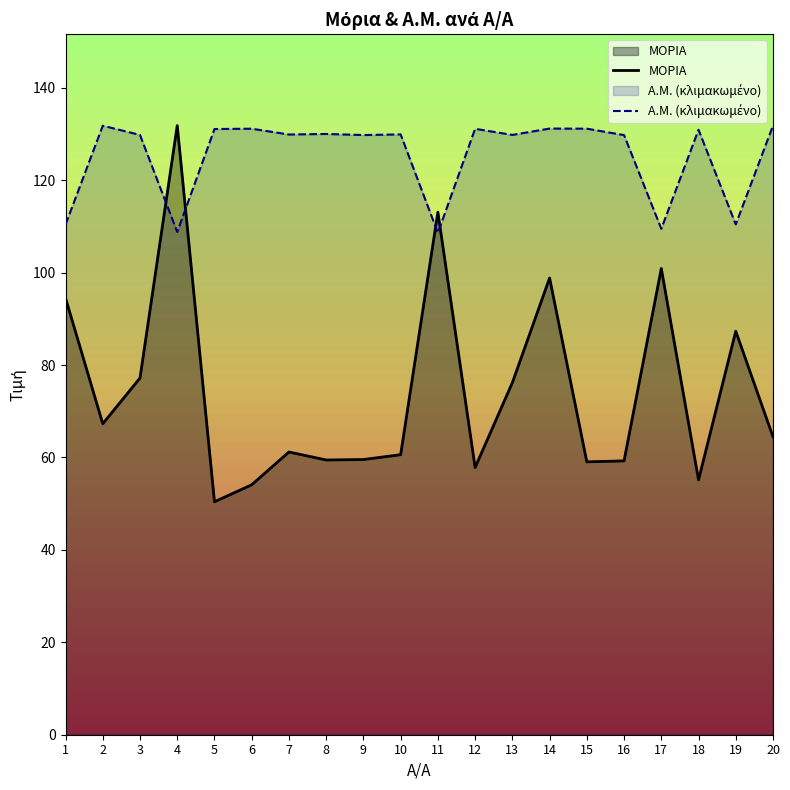

What are all the series names shown in the legend?

ΜΟΡΙΑ, Α.Μ. (κλιμακωμένο)